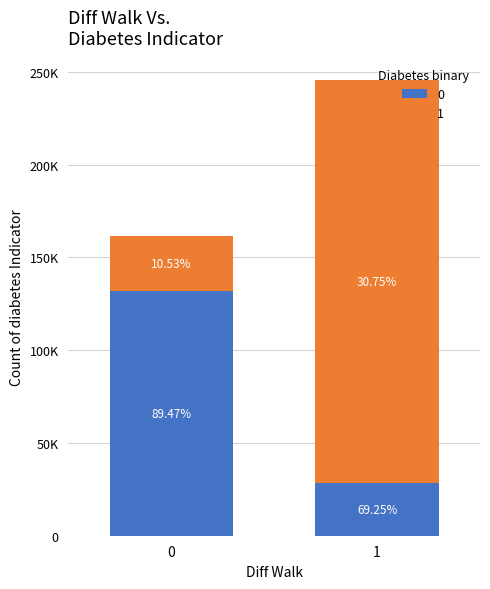

At which category is the sum across all series the highest?

1